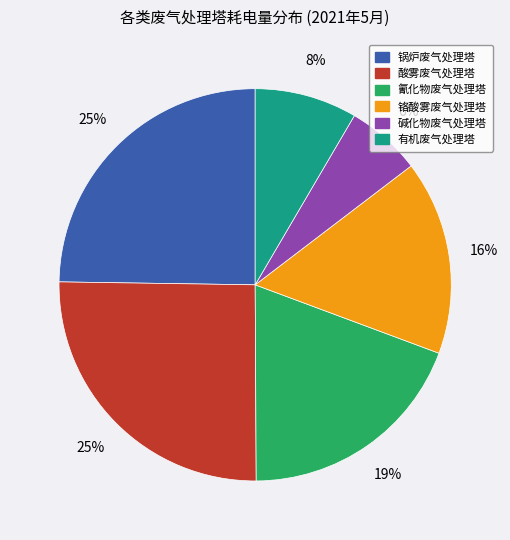

To the nearest percent, what is the difference between the largest and smallest slice percentages?

19%